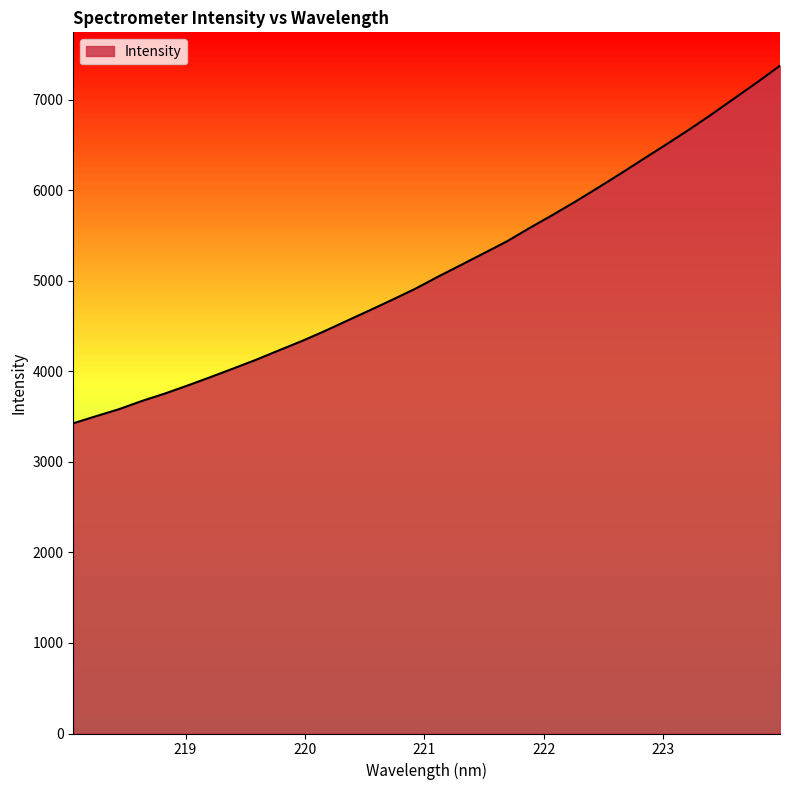

What is the greatest value displayed?

7377.3